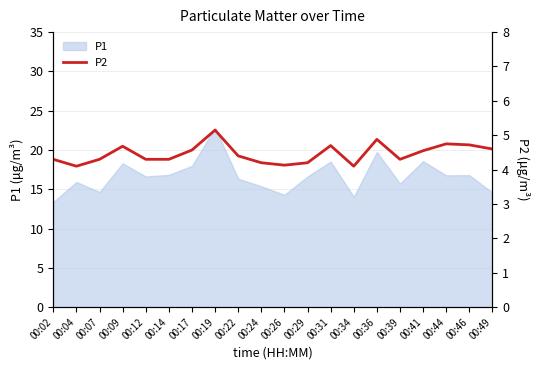

True or false: there are more than 0 points higher than both neighbors.

True